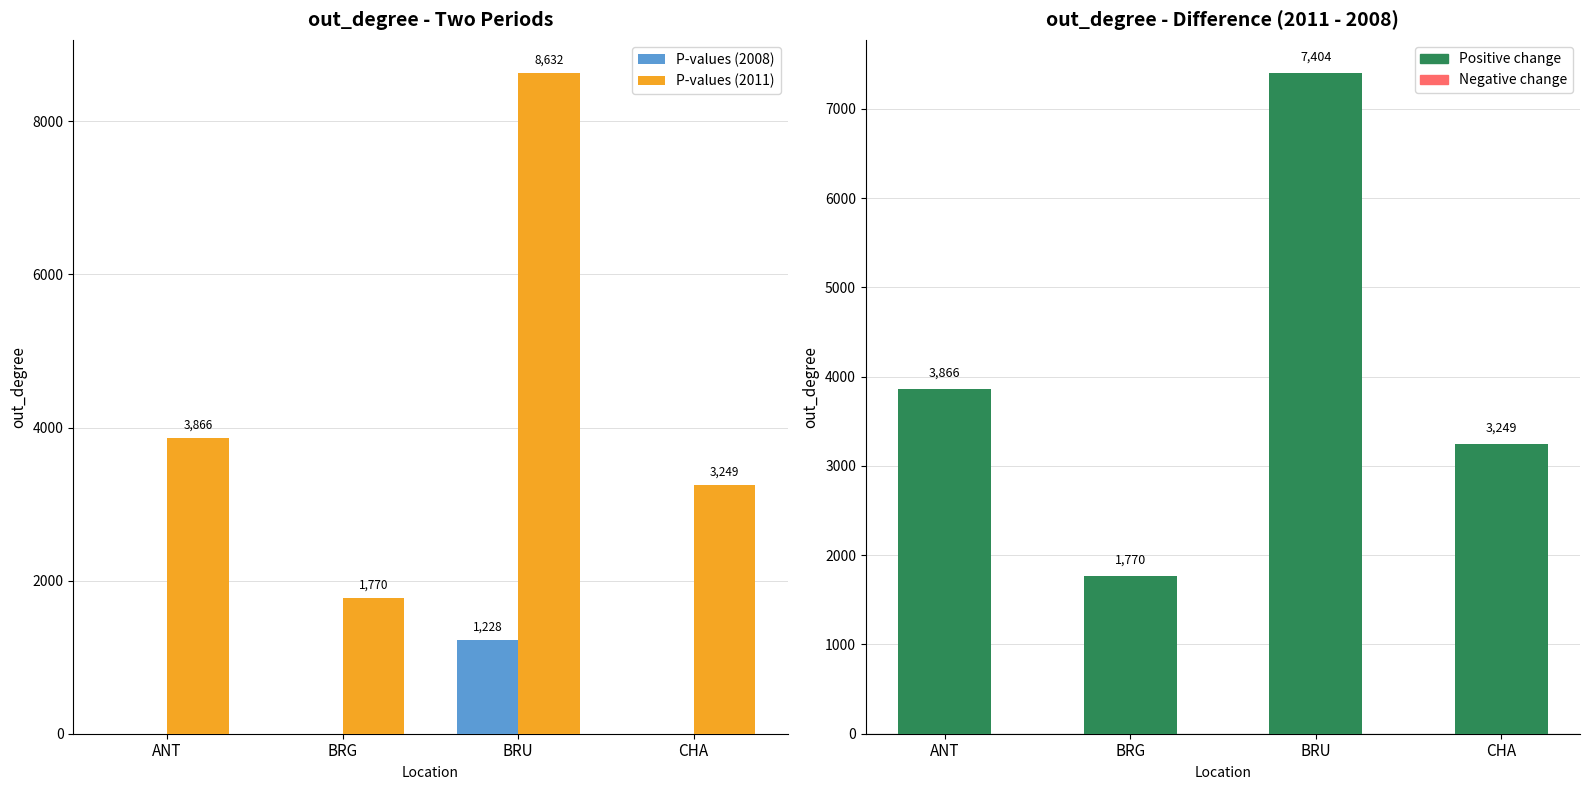

What is the difference between the maximum and minimum values in the P-values (2008) series?

1228